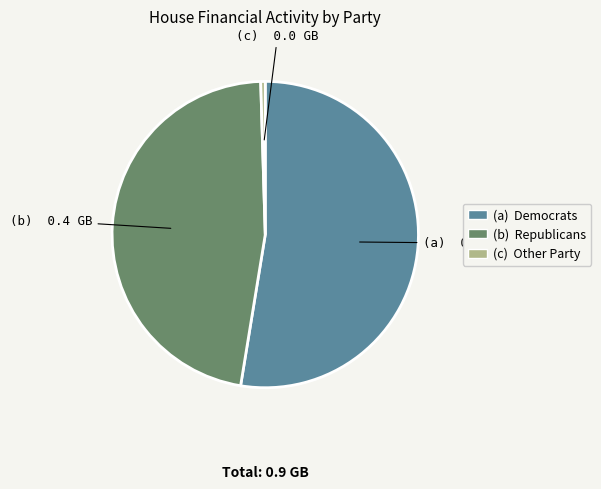

Rank the categories by value from highest to lowest.

(a) Democrats, (b) Republicans, (c) Other Party